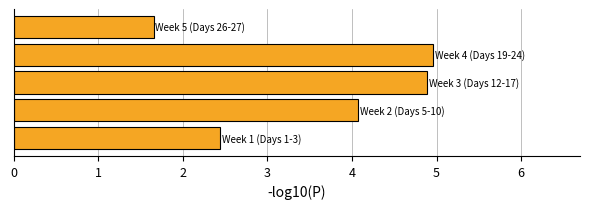

What is the greatest value displayed?

5.0